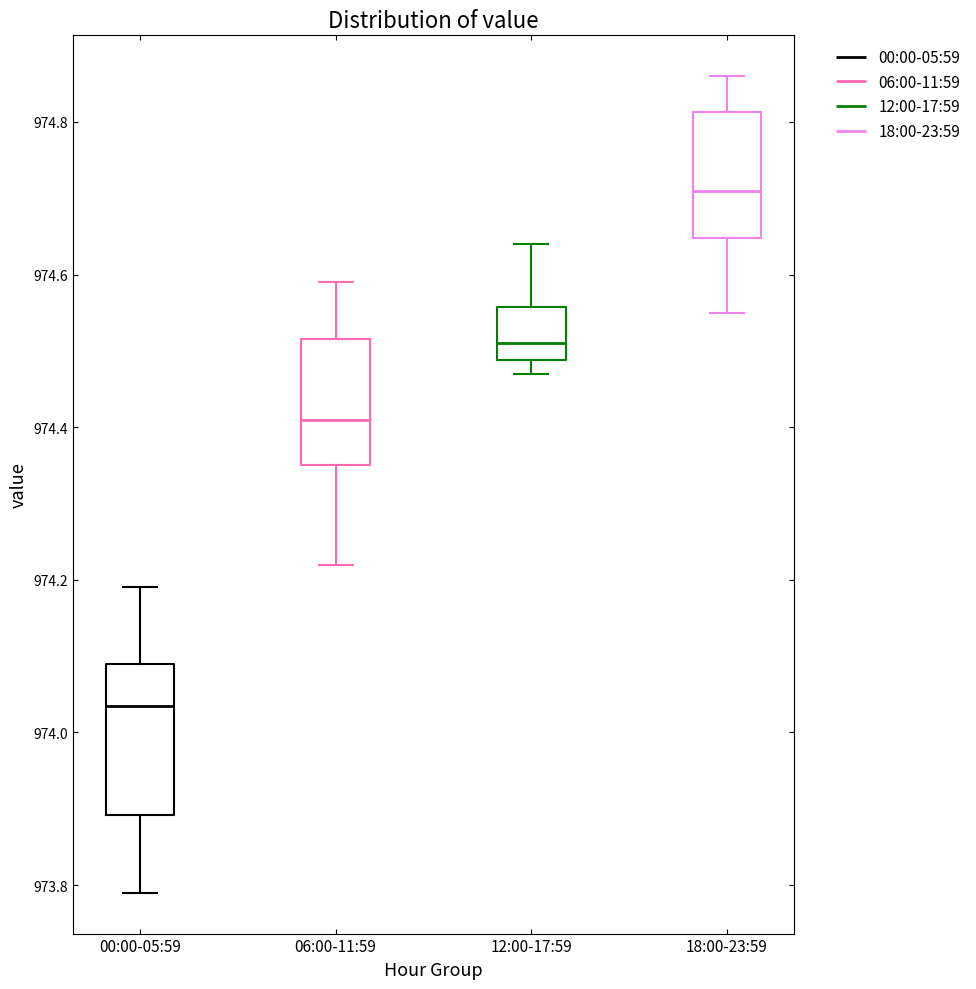

Where does the upper whisker of the box for 12:00-17:59 end on the y-axis? The values are not printed on the chart, so give them approximately, as read against the axis.

974.64